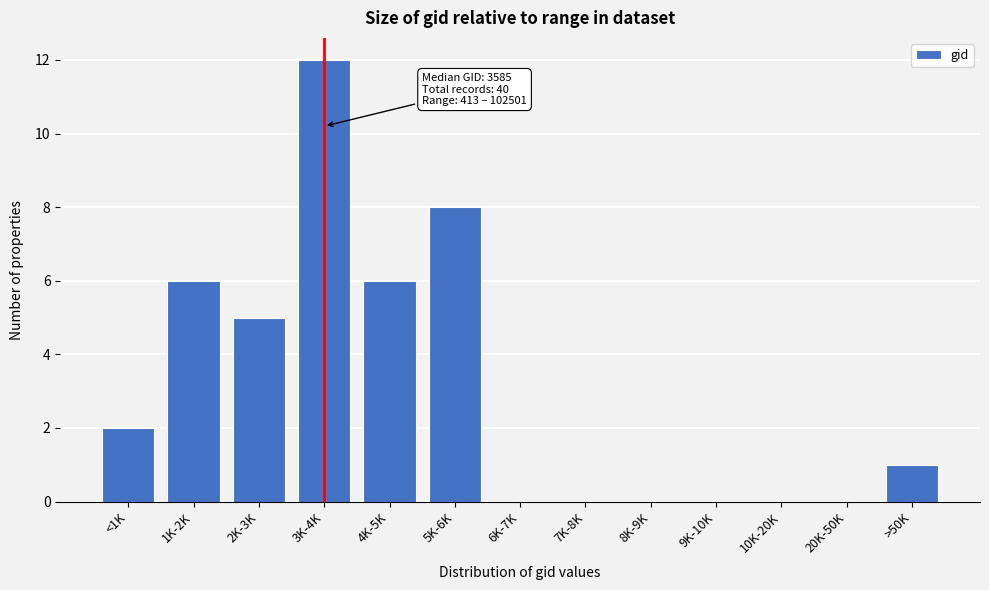

Reading right to left, list all the values displayed in this chart.

>50K=1	20K-50K=0	10K-20K=0	9K-10K=0	8K-9K=0	7K-8K=0	6K-7K=0	5K-6K=8	4K-5K=6	3K-4K=12	2K-3K=5	1K-2K=6	<1K=2